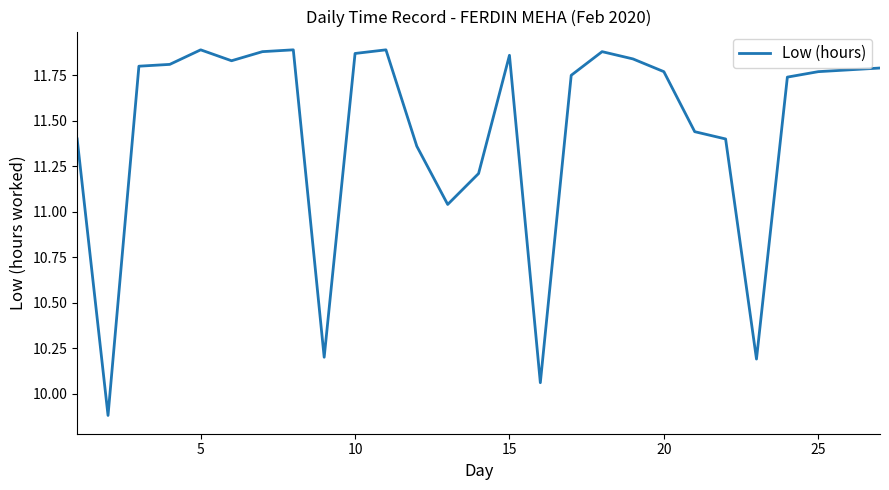

What is the minimum value shown in the chart?

9.9